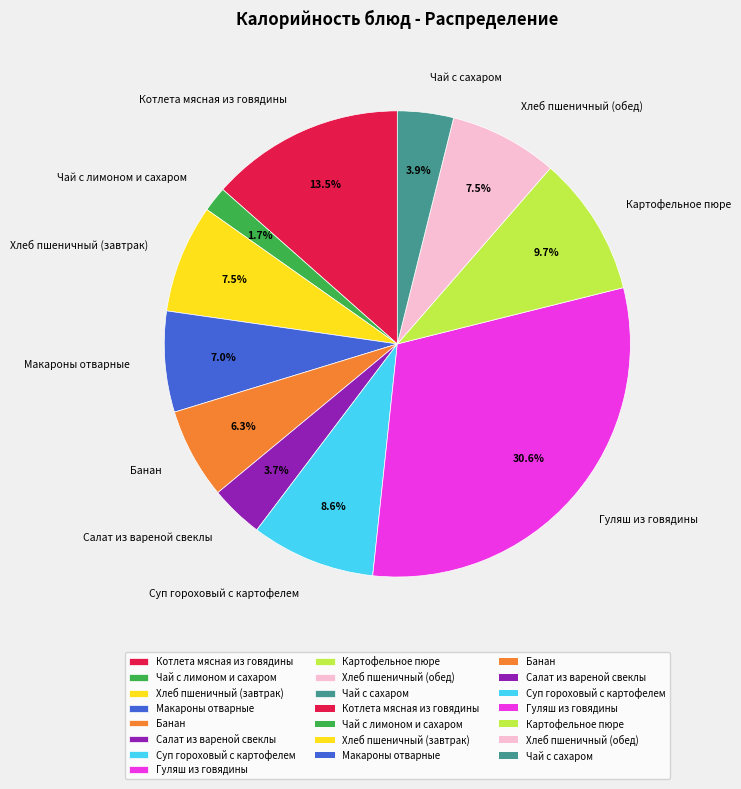

What is the ratio of the value at Хлеб пшеничный (обед) to the value at Картофельное пюре?

0.8